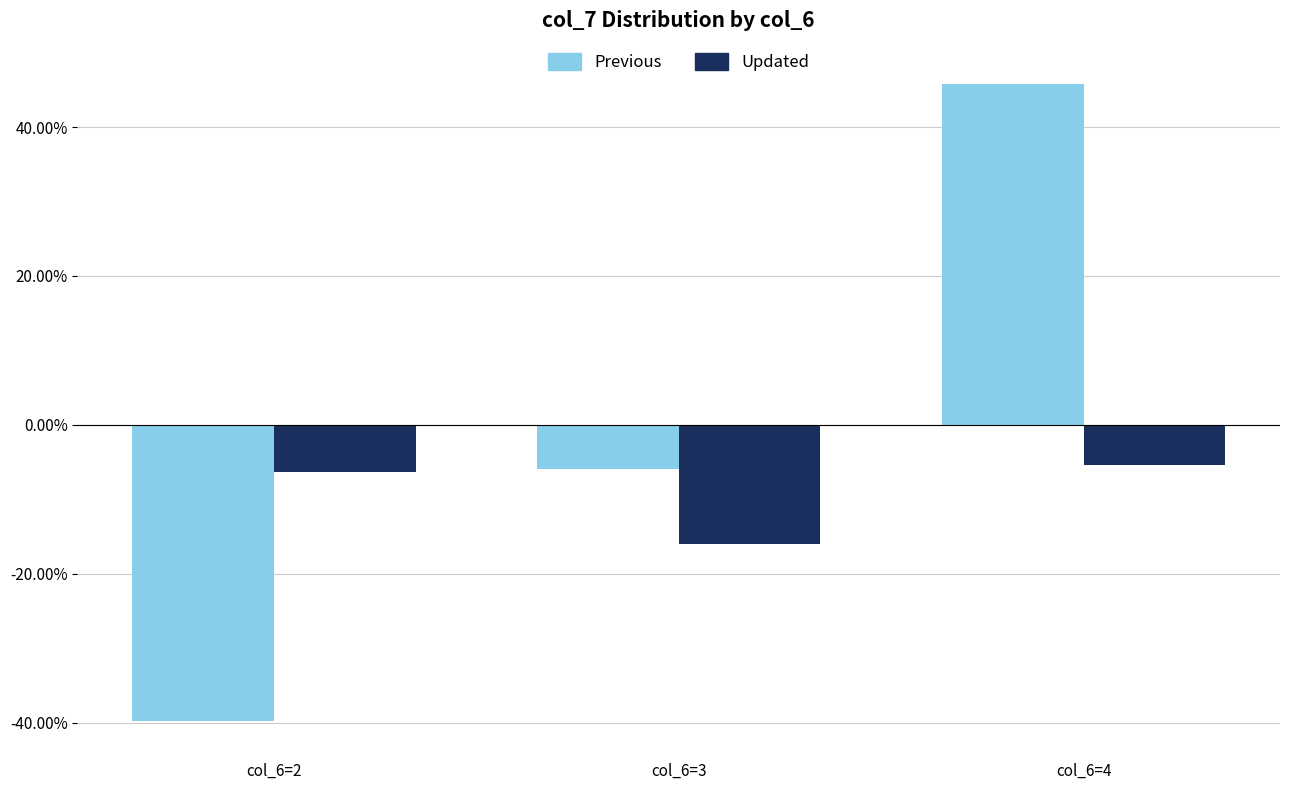

What is the value of the Updated bar at the 2nd from the left?

-0.2